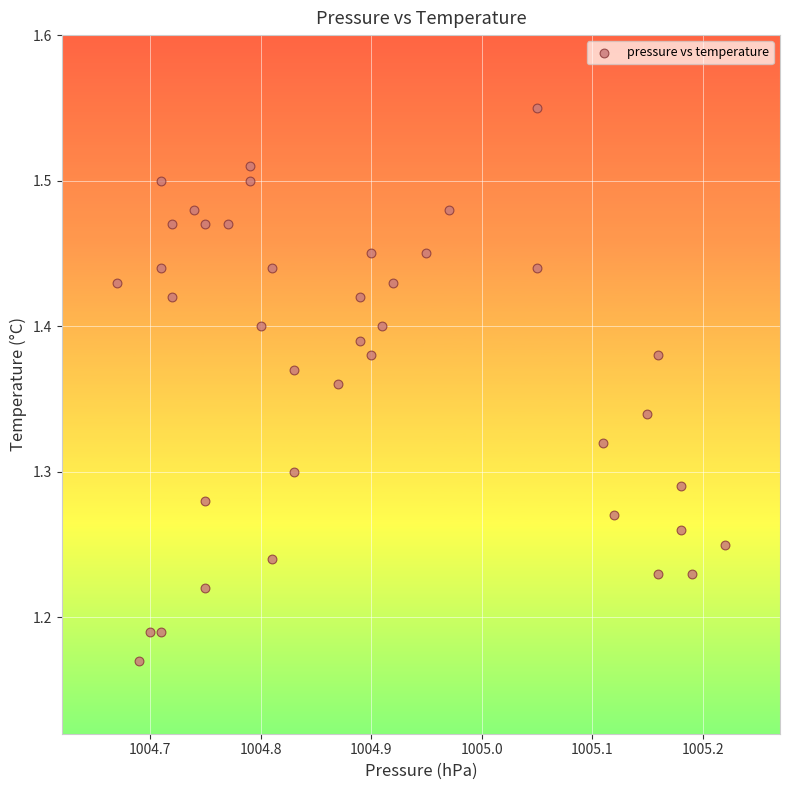

What is the range of X values (max minus min)?

0.6